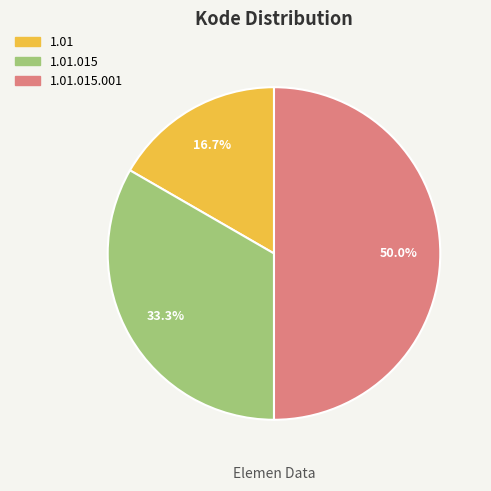

How many slices are in this pie chart?

3